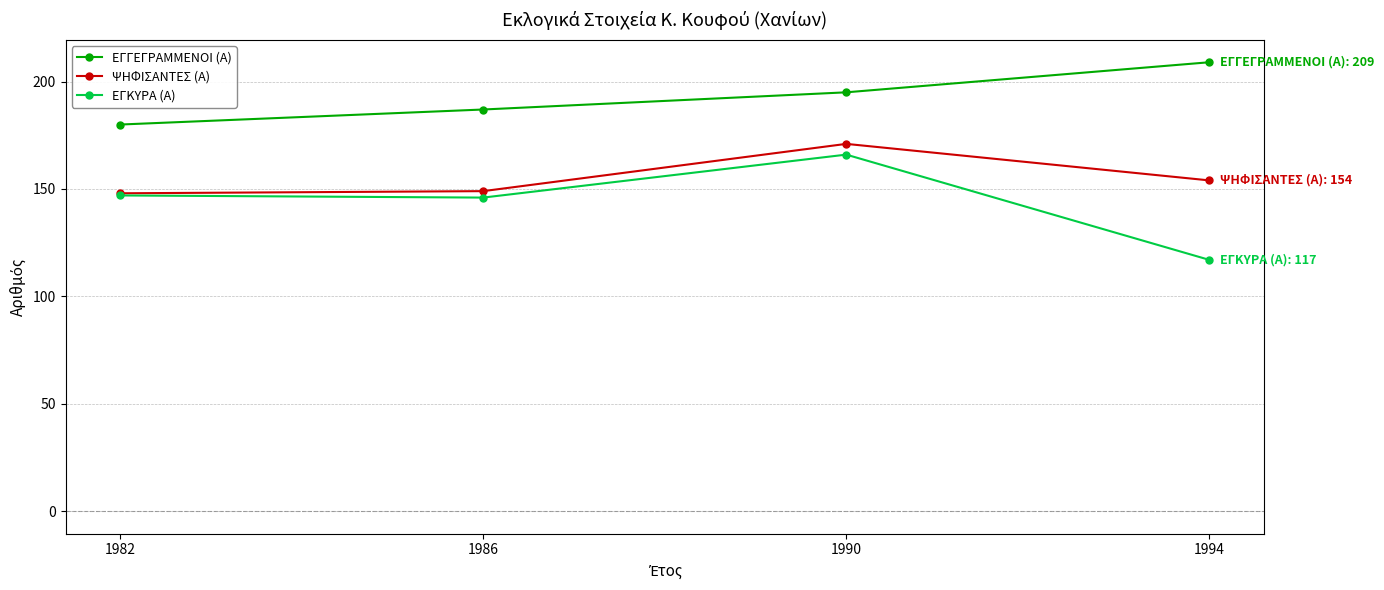

How many data points does each series have?

4